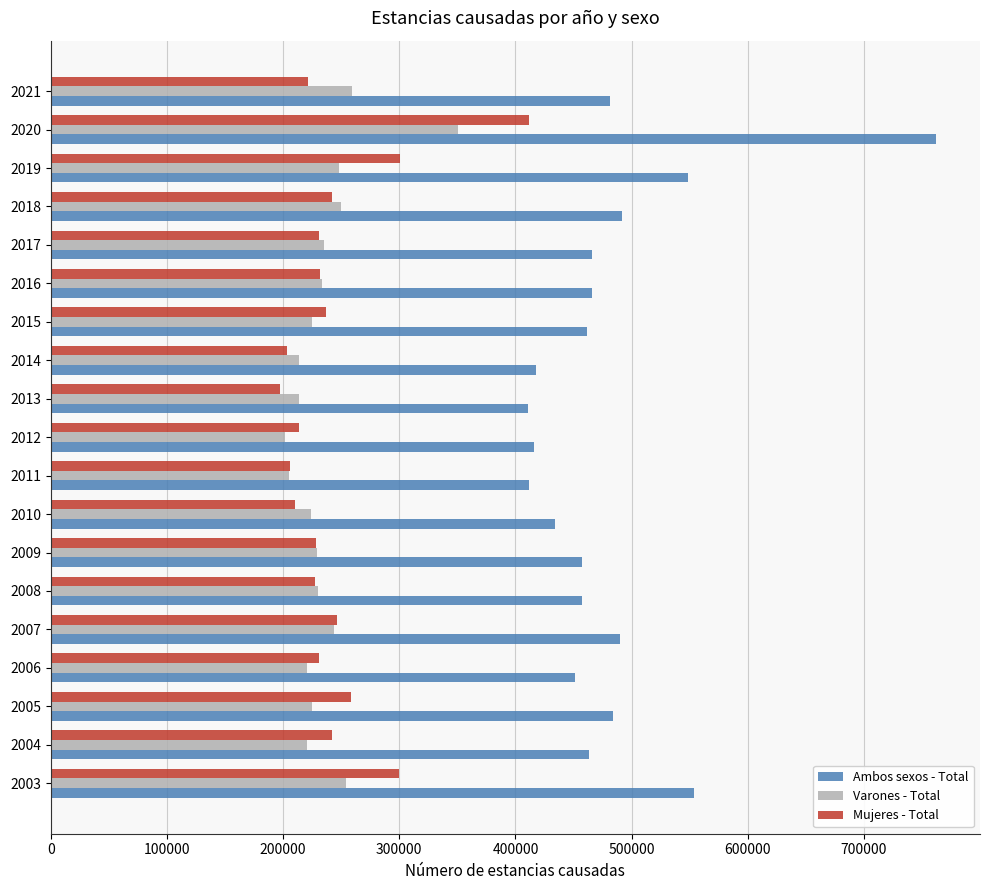

What is the maximum value shown in the chart?

761707